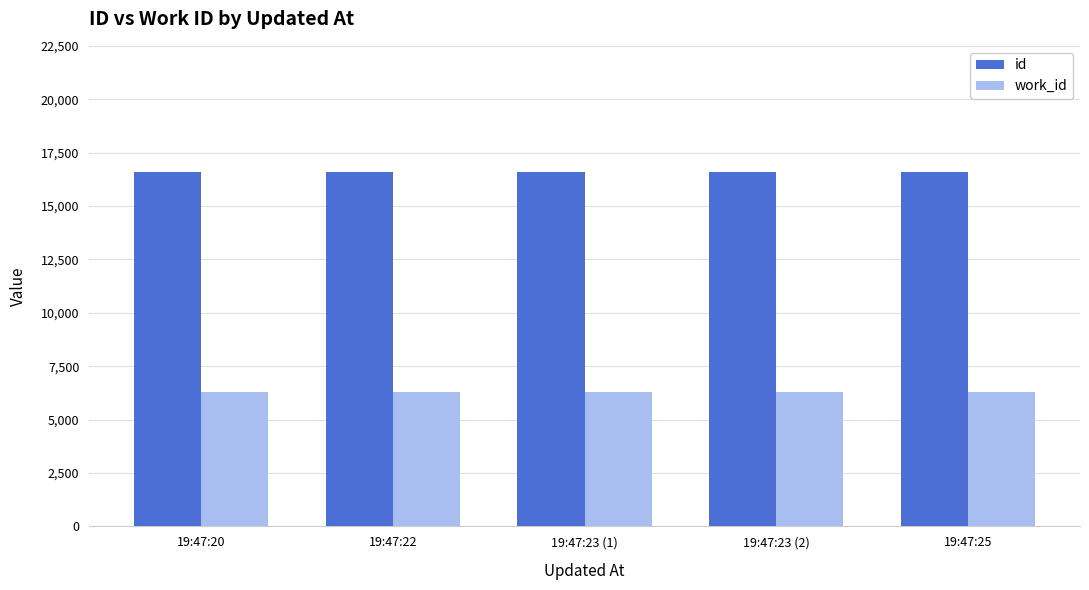

How many bars are there in total?

10